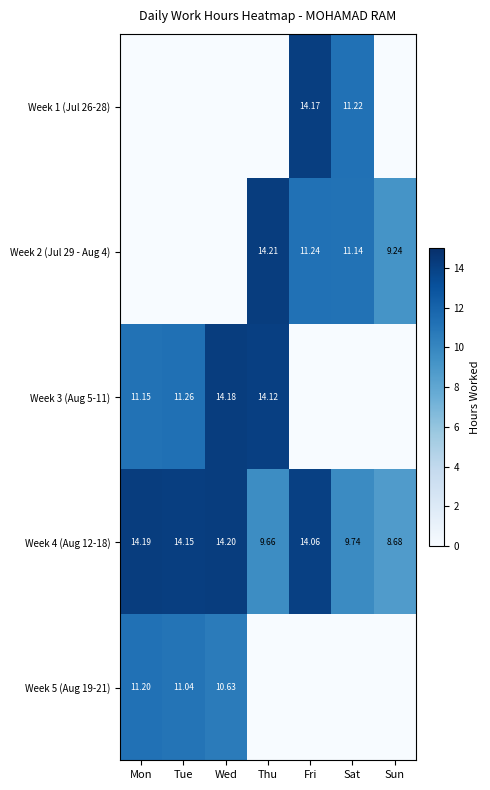

What is the spread (max minus min) of values at Wed?

14.2